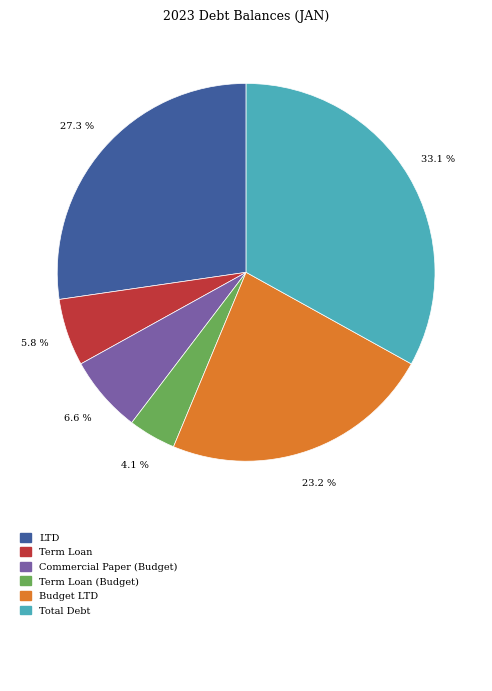

Does any single category account for the majority?

No